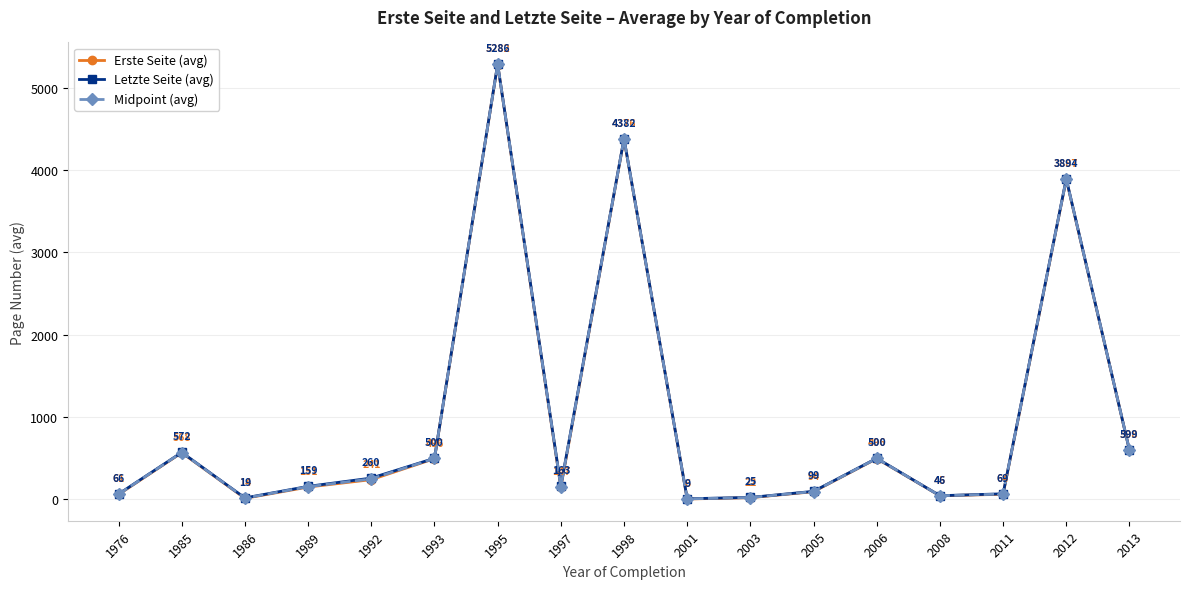

What is the difference between the Letzte Seite (avg) values at 2011 and 2003?

44.0